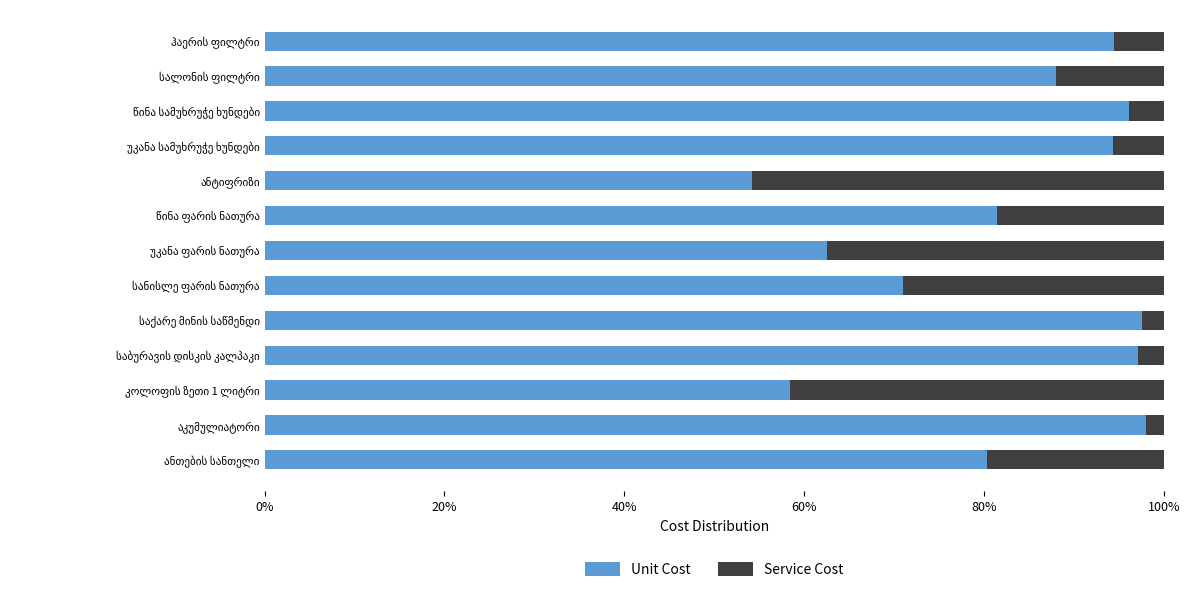

Which series has the widest spread of values?

Unit Cost